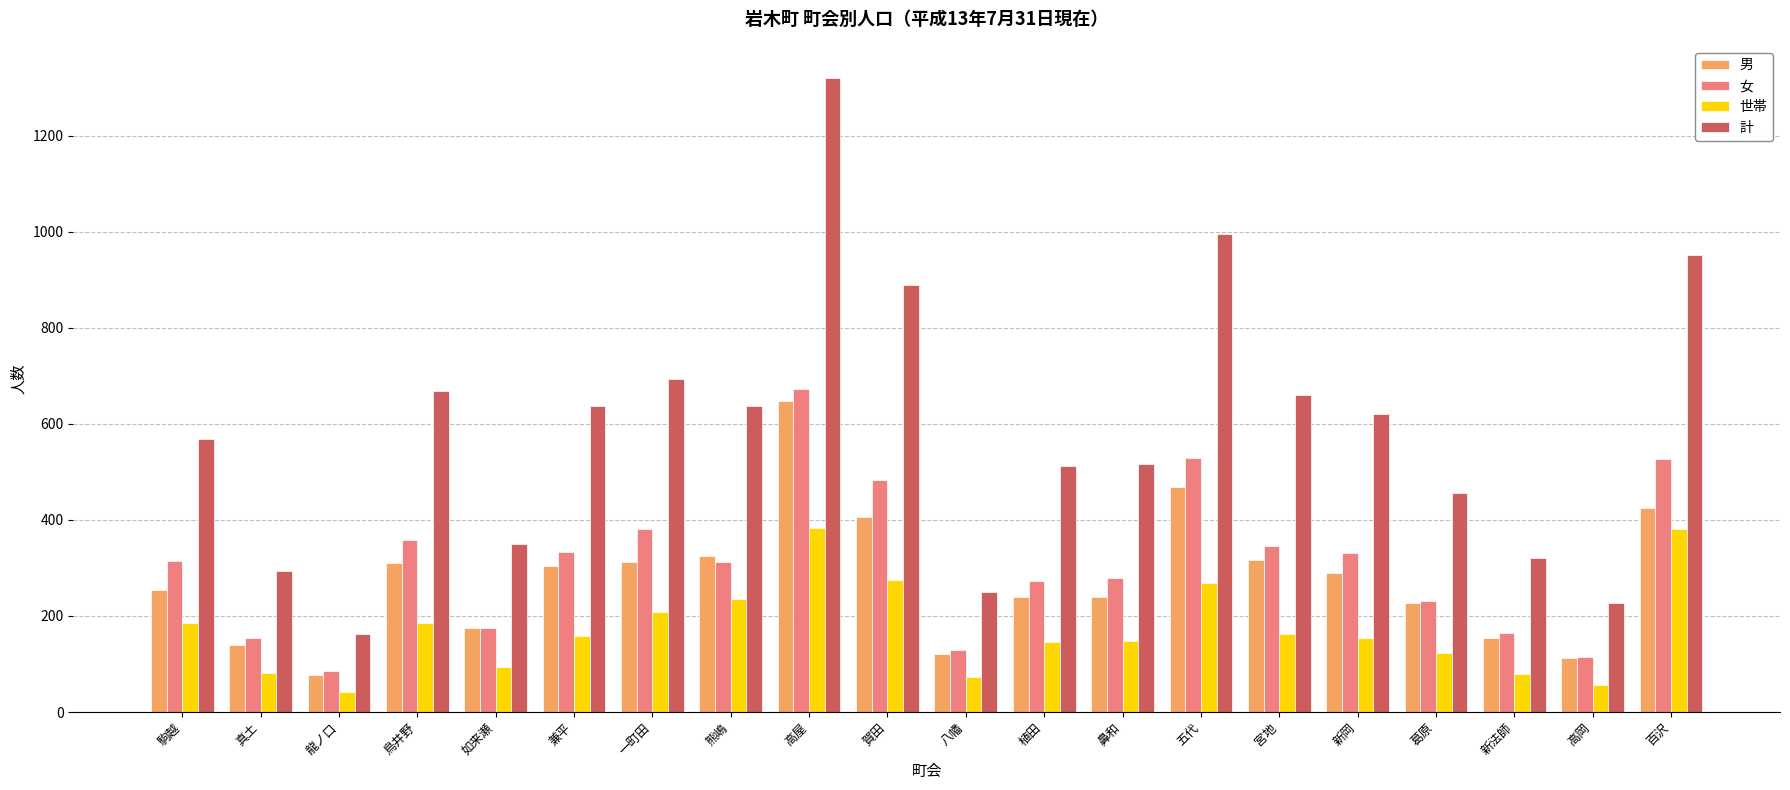

How many groups of bars are there?

20